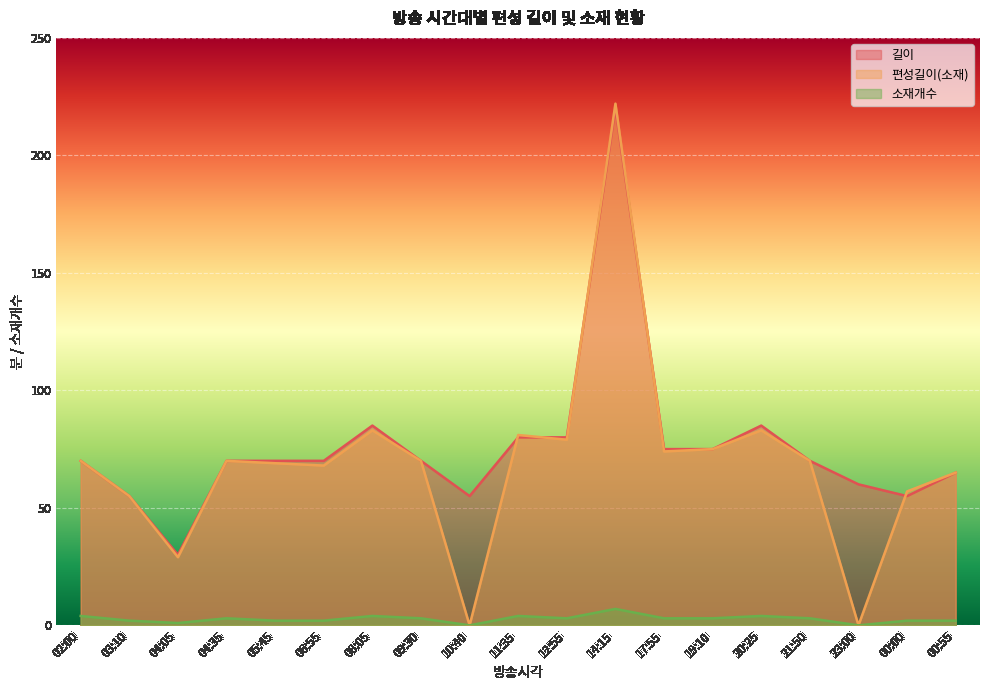

Which category has the highest value in the 편성길이(소재) series?

14:15